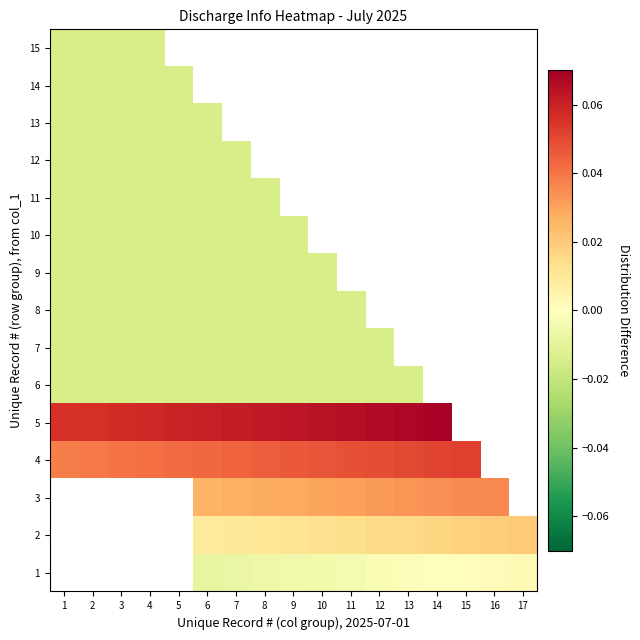

Is the value of 11 at 9 greater than the value of 5 at 9?

No